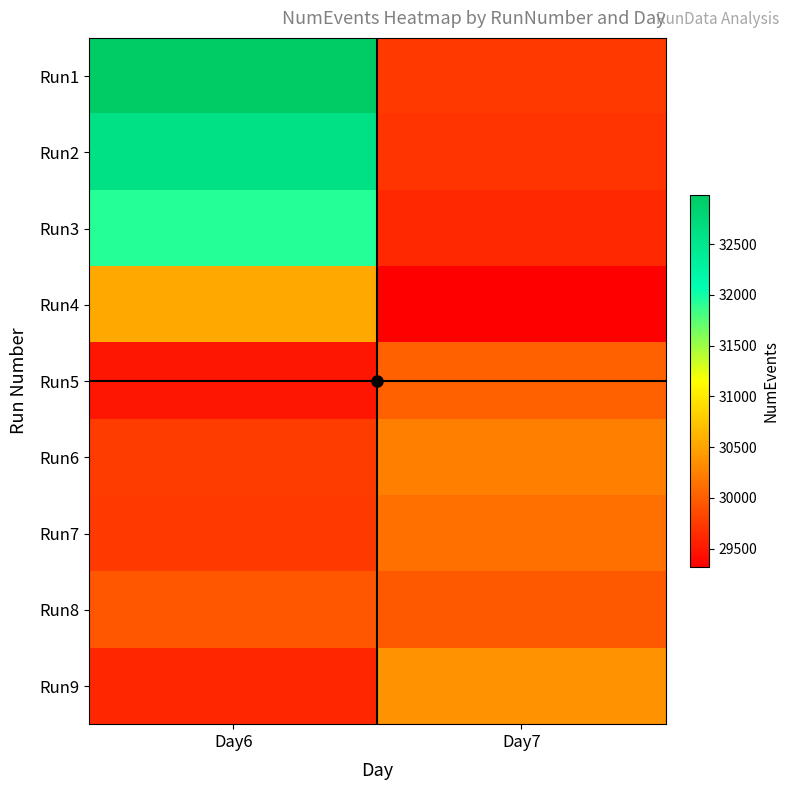

List the series in order of their peak value, lowest first.

Run8, Run5, Run7, Run6, Run9, Run4, Run3, Run2, Run1